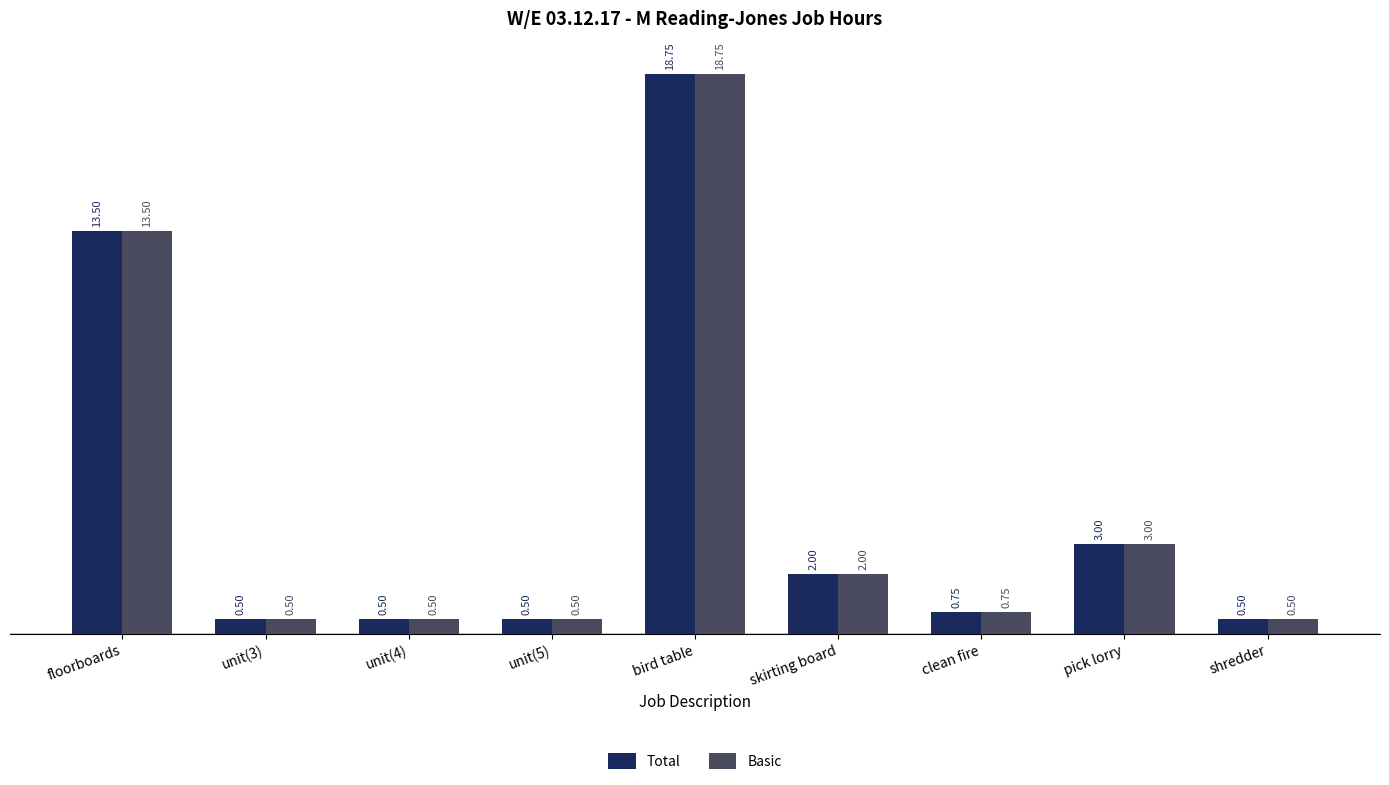

Where is Total nearest to the value 9?

floorboards